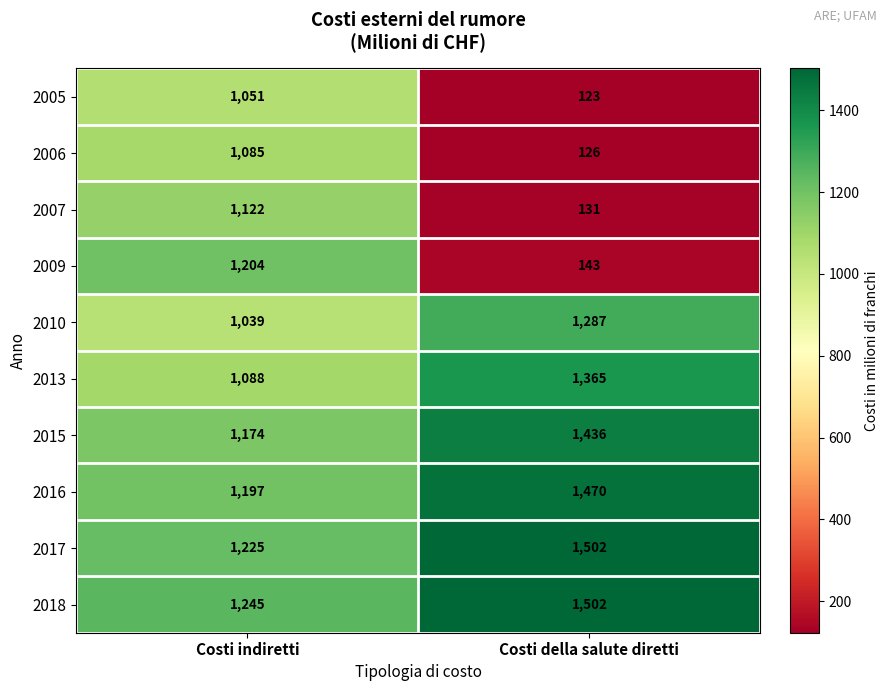

Is it true that 2005 equals 482 at Costi indiretti?

False